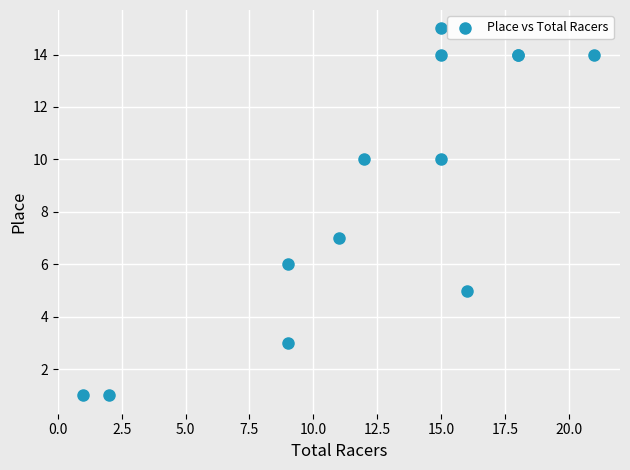

What Y value in the scatter plot is closest to 8?

7